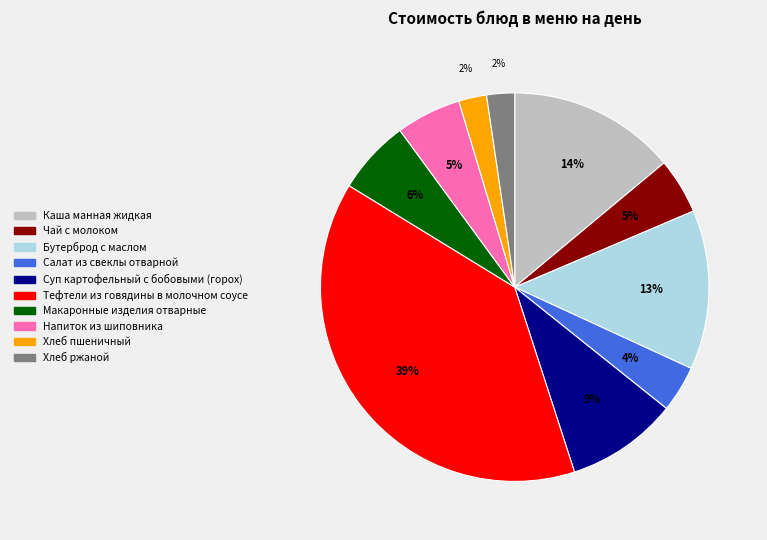

To the nearest percent, what percentage of the pie is Тефтели из говядины в молочном соусе?

39%